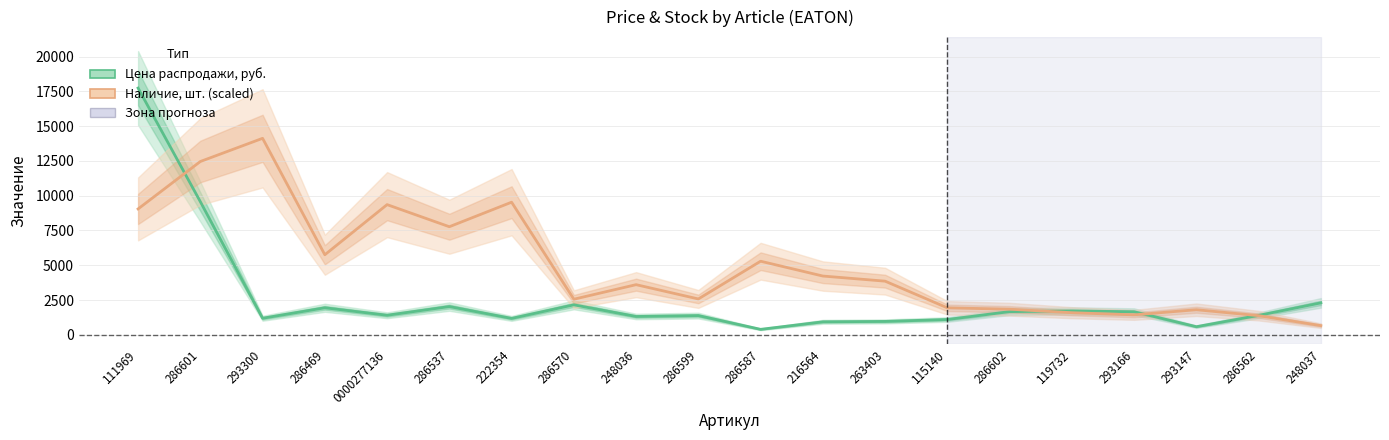

The Цена распродажи, руб. series shows 2270.9 at 248036. True or false?

False